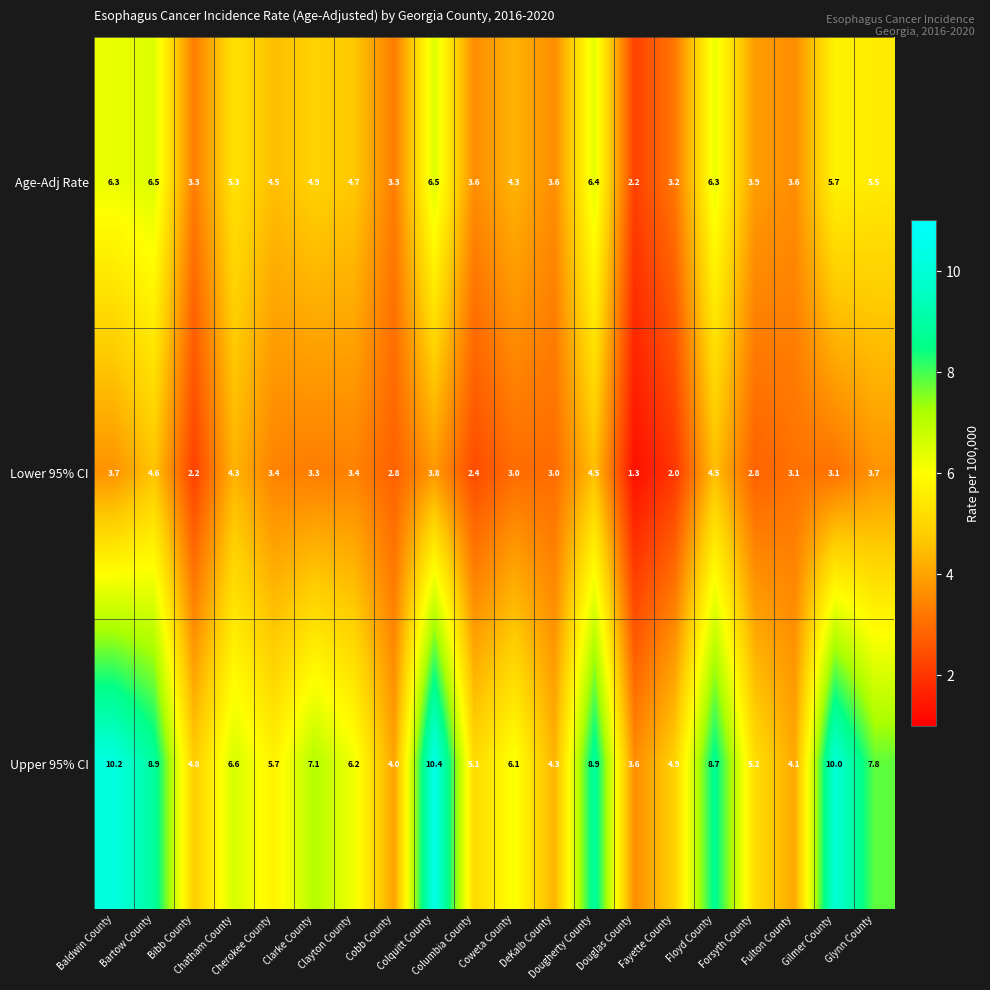

What is the smallest value displayed?

1.3